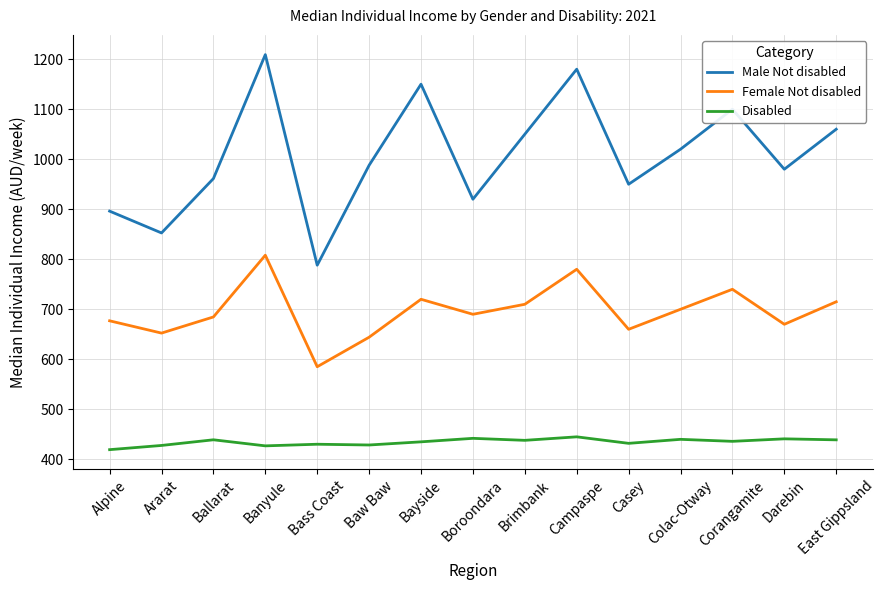

Where is the first local minimum for Female Not disabled?

Ararat